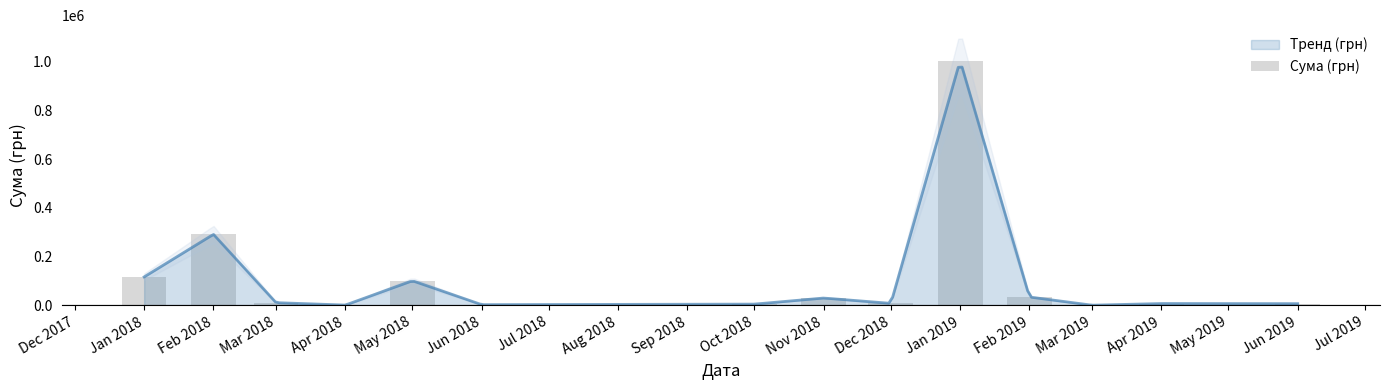

Is it true that the value at Apr 2019 is 7553.4?

True